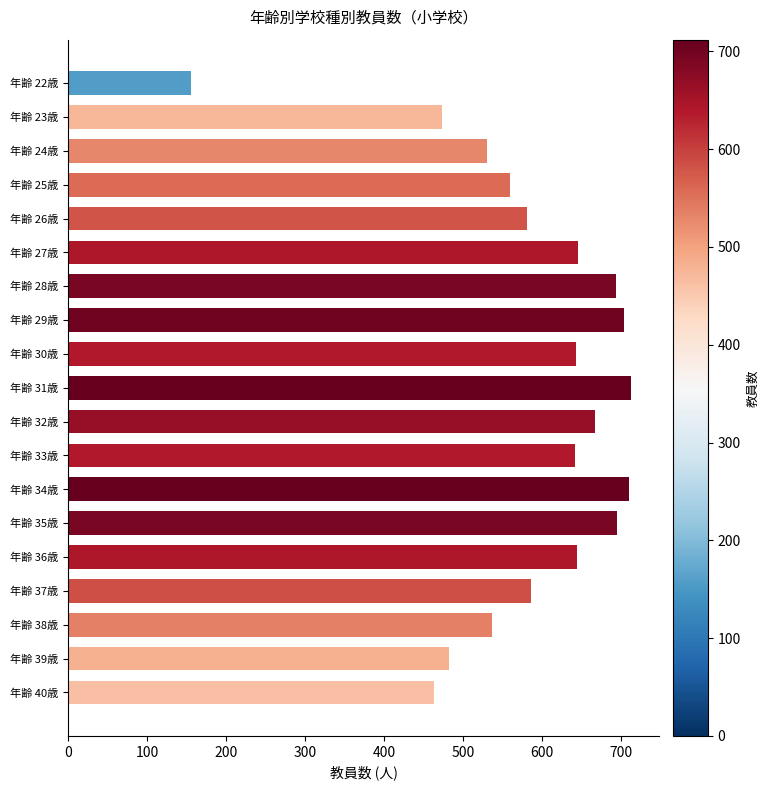

Which category has the lowest value across all series?

年齢 22歳